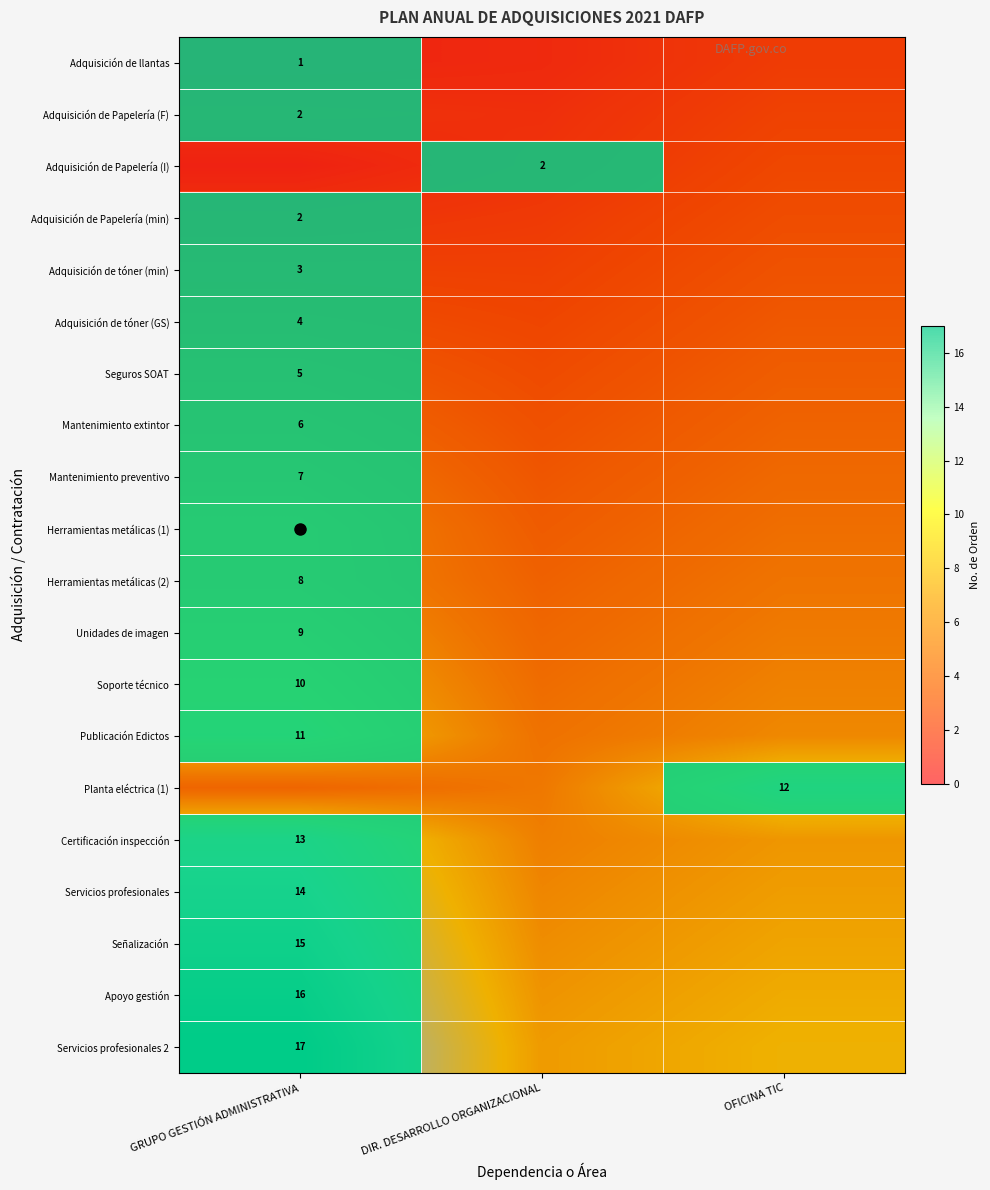

What is the difference between the Seguros SOAT values at GRUPO GESTIÓN ADMINISTRATIVA and DIR. DESARROLLO ORGANIZACIONAL?

1.3